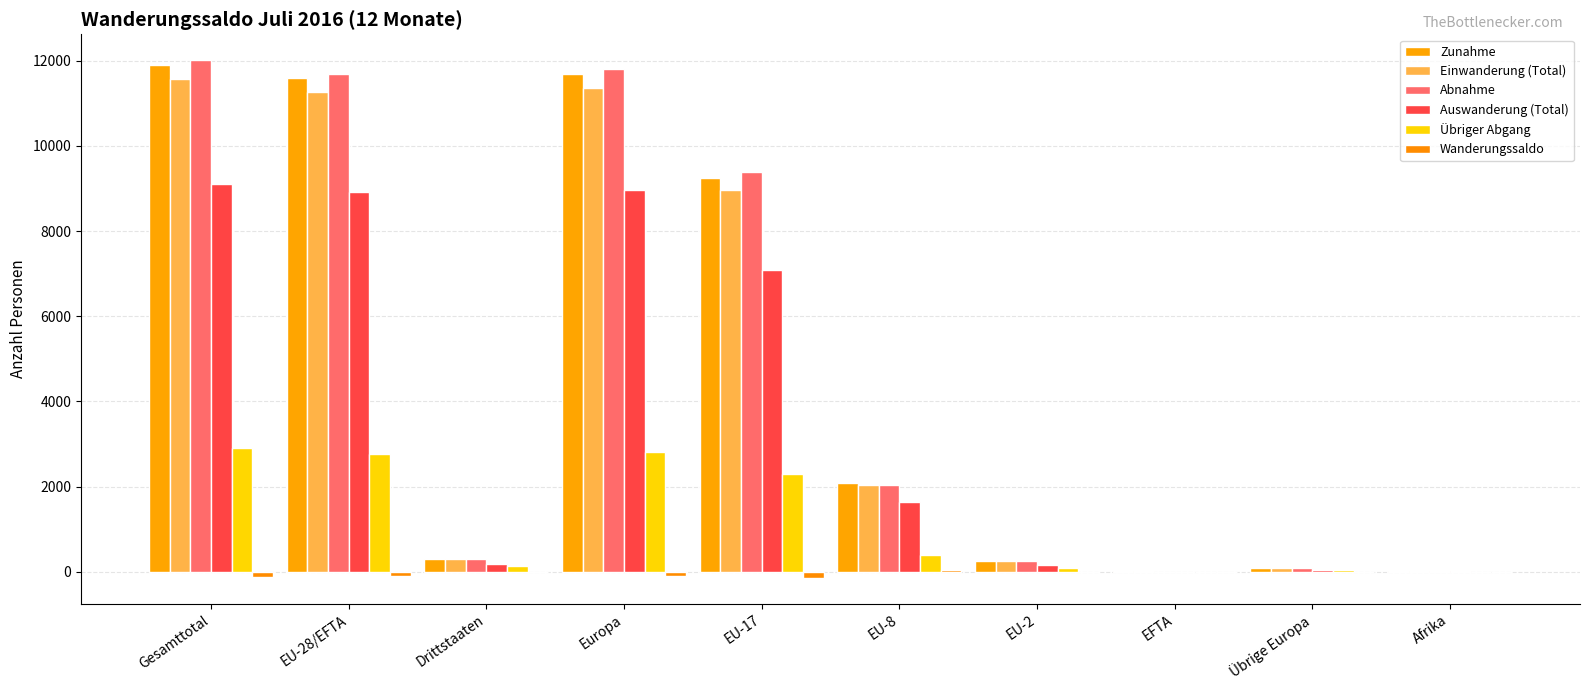

What is the sum of all Übriger Abgang values?

11480